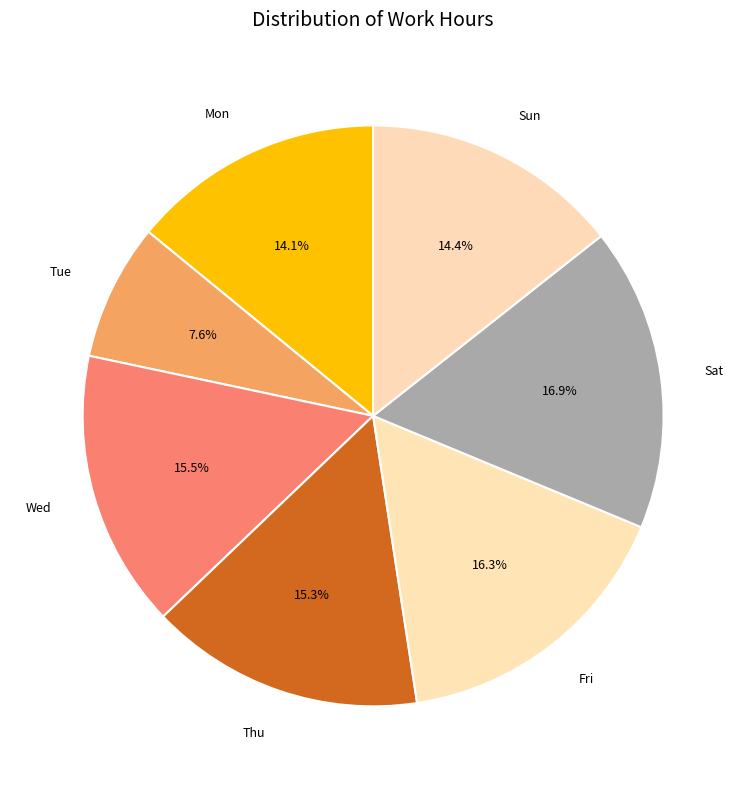

Between Mon and Thu, which is larger?

Thu